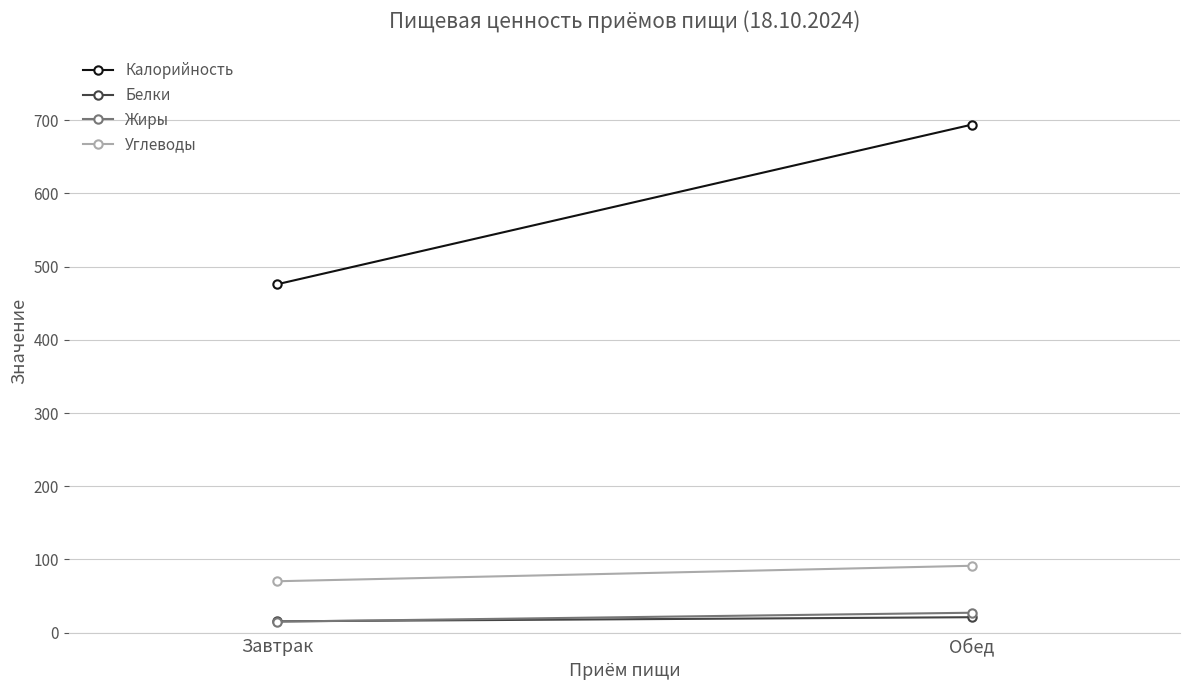

What is the sum of all Белки values?

36.7